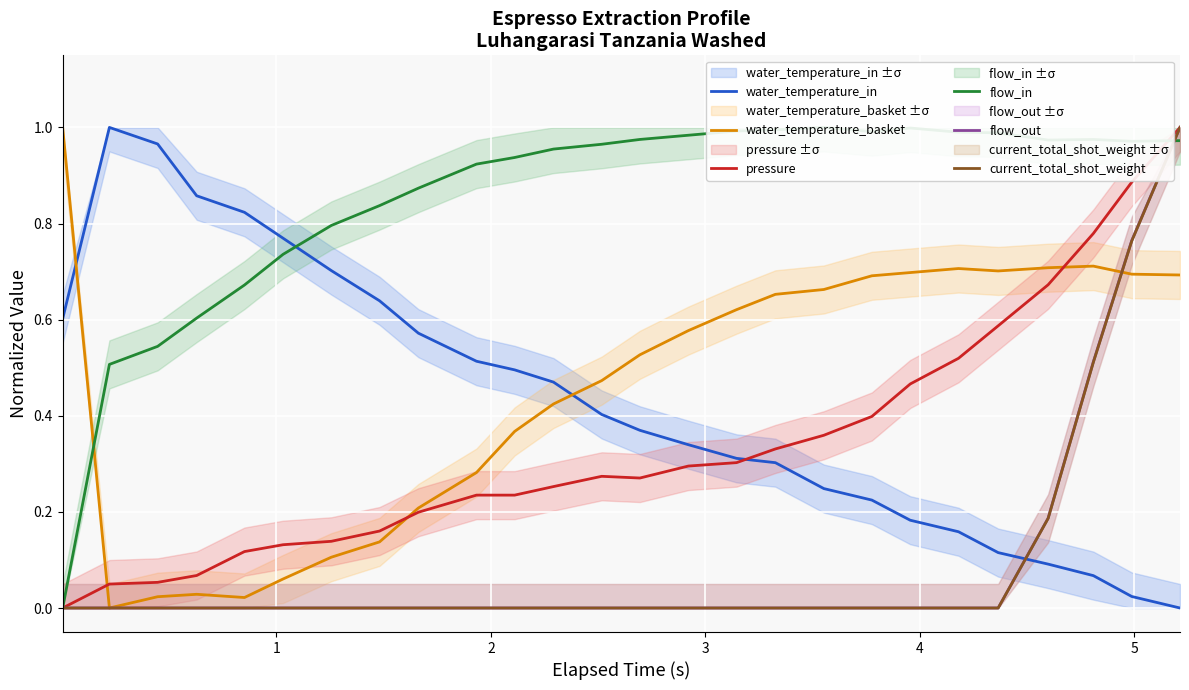

Which series ends up on top after the final intersection of flow_in and water_temperature_in?

flow_in